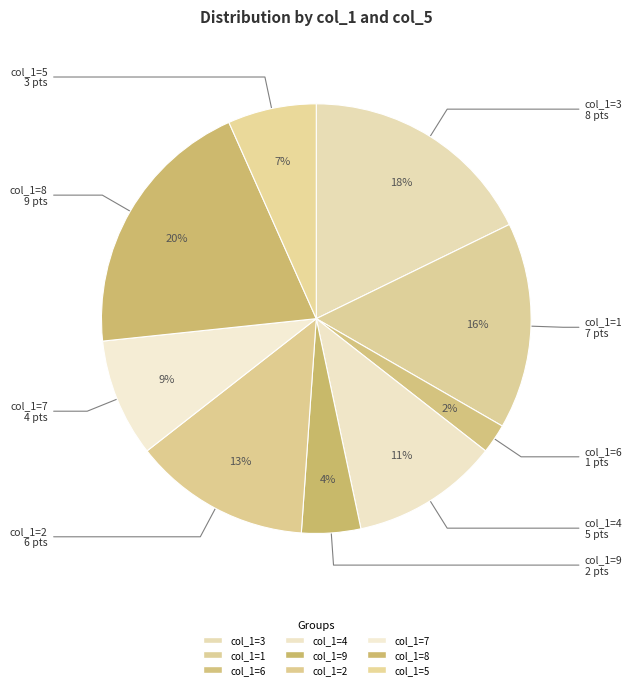

How many segments does this pie chart have?

9